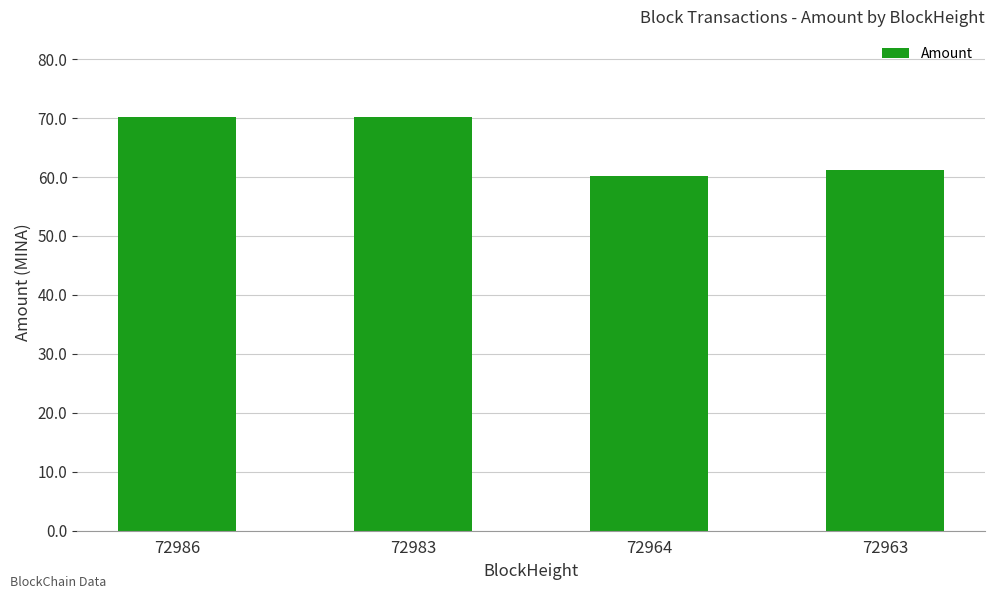

At which label is the value closest to 65?

72963